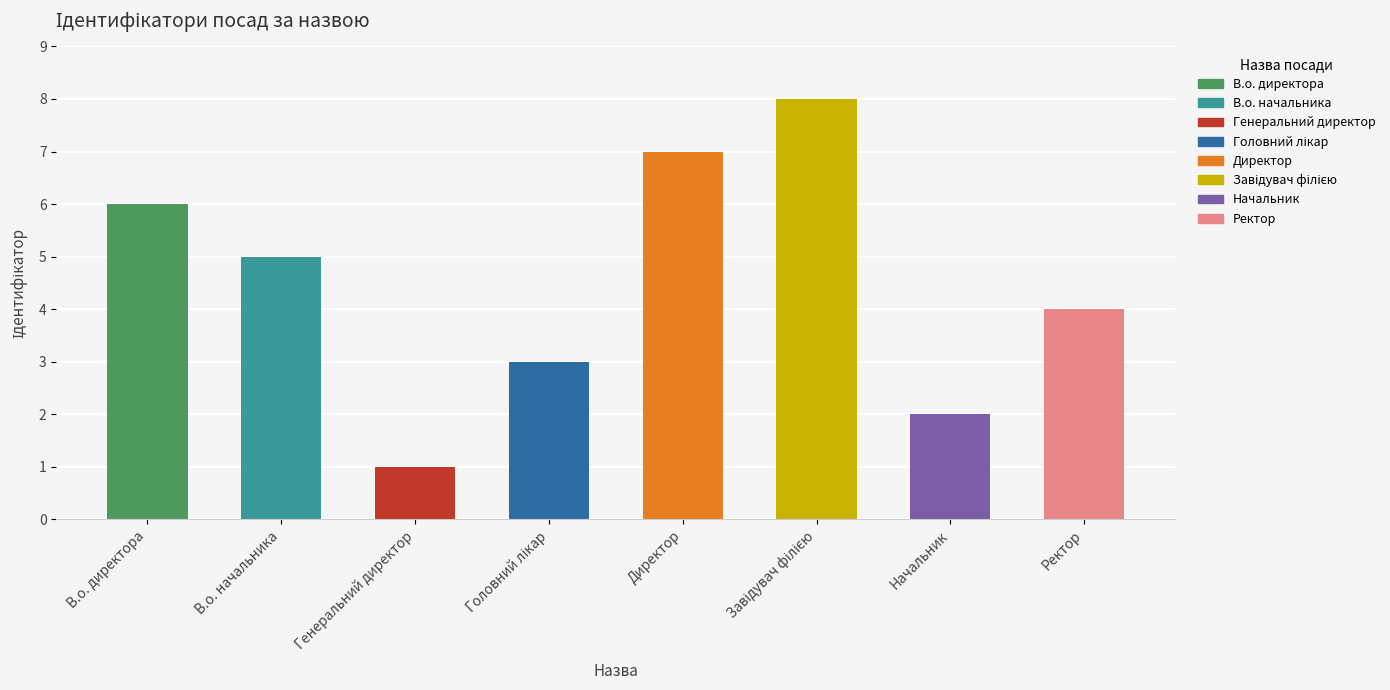

What is the minimum value shown in the chart?

1